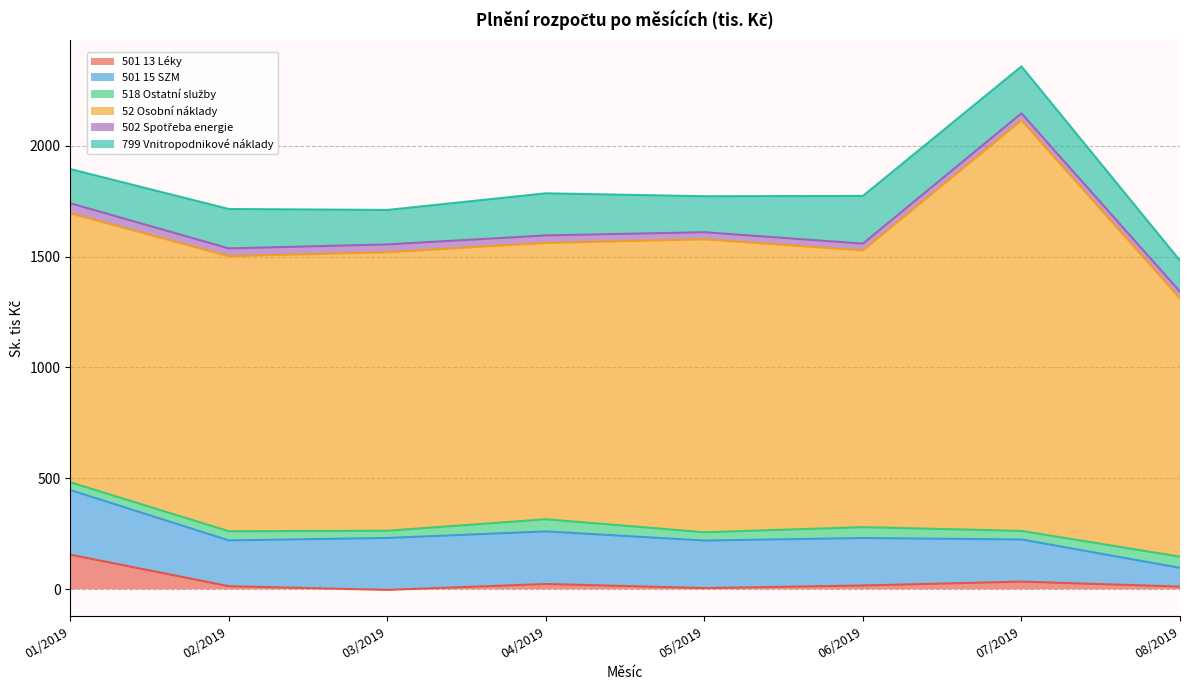

Rank the categories by 518 Ostatní služby value from lowest to highest.

03/2019, 01/2019, 05/2019, 07/2019, 02/2019, 06/2019, 08/2019, 04/2019